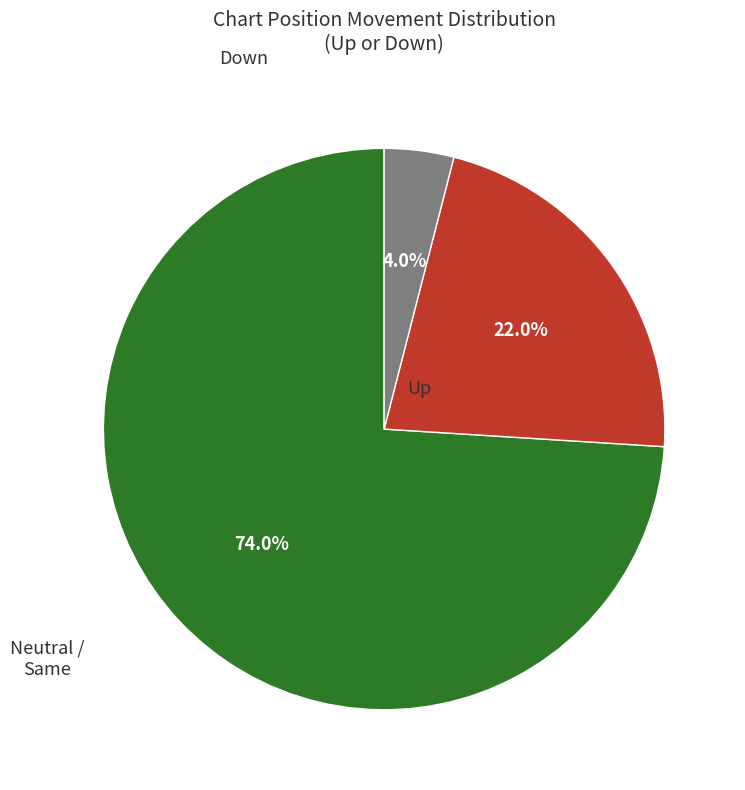

Does any single category account for the majority?

Yes